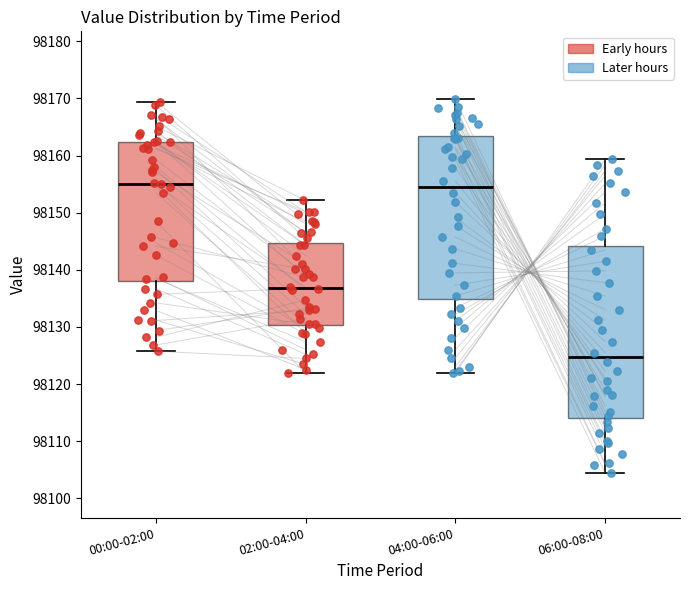

Reading left to right, transcribe this box plot: for each box, give where its median line is, the range the box spans, and where its two whiskers end, as read against the y-axis. The values are not printed on the chart, so give them approximately, as read against the axis.

00:00-02:00: median 98155, box 98138 to 98162, whiskers 98126 to 98169
02:00-04:00: median 98137, box 98130 to 98145, whiskers 98122 to 98152
04:00-06:00: median 98154, box 98135 to 98163, whiskers 98122 to 98170
06:00-08:00: median 98125, box 98114 to 98144, whiskers 98104 to 98159